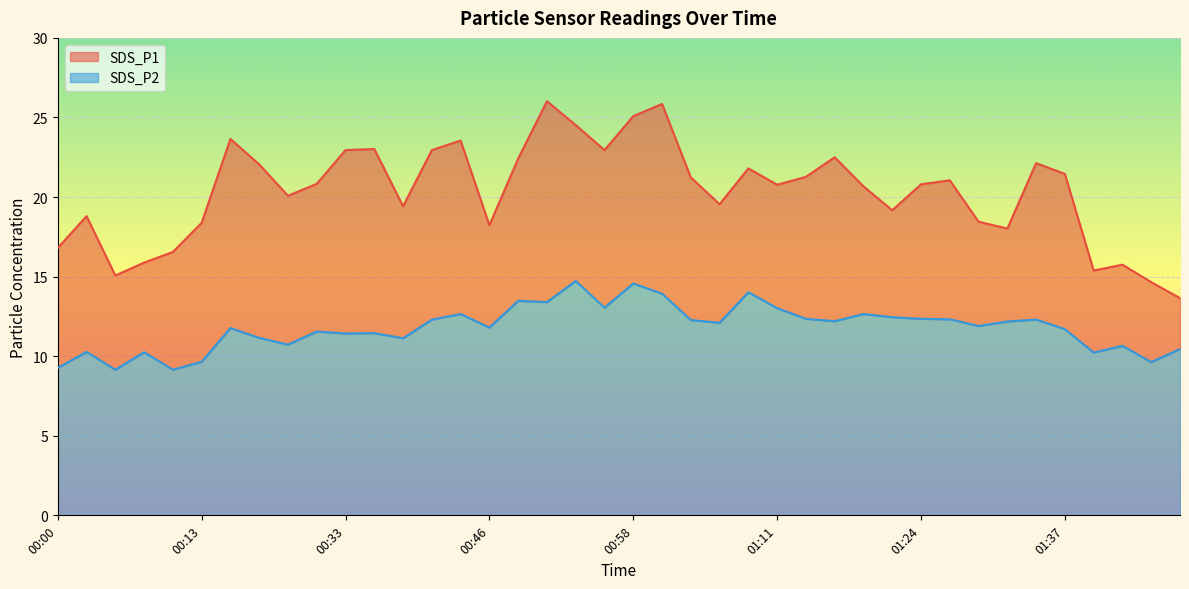

What is the label of the 32nd point from the right?

00:28